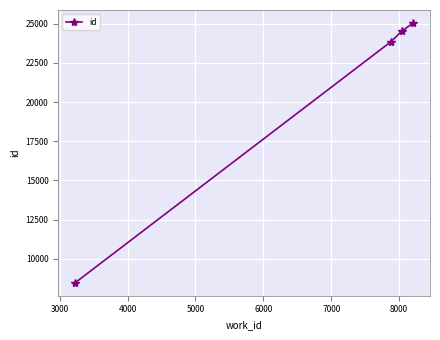

True or false: there are more than 1 points higher than both neighbors.

False